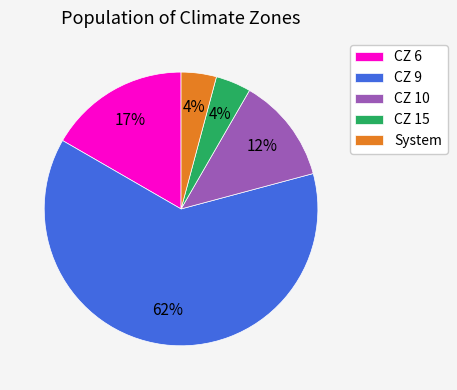

Between CZ 9 and CZ 6, which is larger?

CZ 9